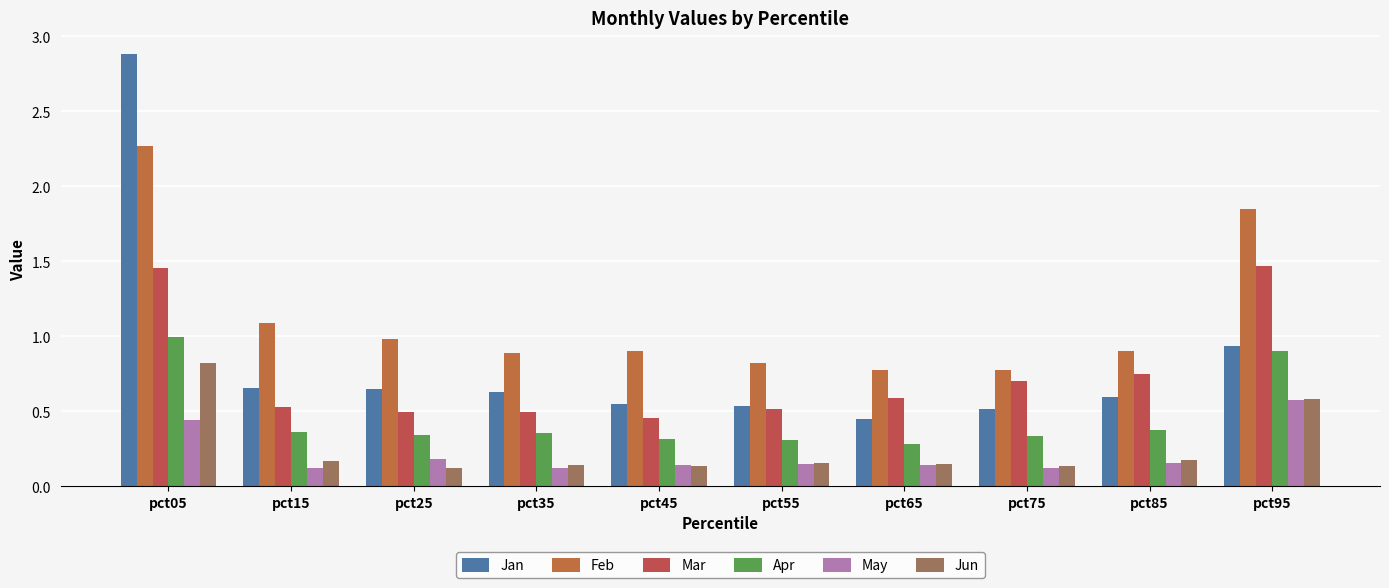

Reading left to right, transcribe all the data shown in this chart.

Jan: pct05=2.9	pct15=0.7	pct25=0.6	pct35=0.6	pct45=0.5	pct55=0.5	pct65=0.5	pct75=0.5	pct85=0.6	pct95=0.9
Feb: pct05=2.3	pct15=1.1	pct25=1.0	pct35=0.9	pct45=0.9	pct55=0.8	pct65=0.8	pct75=0.8	pct85=0.9	pct95=1.8
Mar: pct05=1.5	pct15=0.5	pct25=0.5	pct35=0.5	pct45=0.5	pct55=0.5	pct65=0.6	pct75=0.7	pct85=0.7	pct95=1.5
Apr: pct05=1.0	pct15=0.4	pct25=0.3	pct35=0.4	pct45=0.3	pct55=0.3	pct65=0.3	pct75=0.3	pct85=0.4	pct95=0.9
May: pct05=0.4	pct15=0.1	pct25=0.2	pct35=0.1	pct45=0.1	pct55=0.2	pct65=0.1	pct75=0.1	pct85=0.2	pct95=0.6
Jun: pct05=0.8	pct15=0.2	pct25=0.1	pct35=0.1	pct45=0.1	pct55=0.2	pct65=0.1	pct75=0.1	pct85=0.2	pct95=0.6